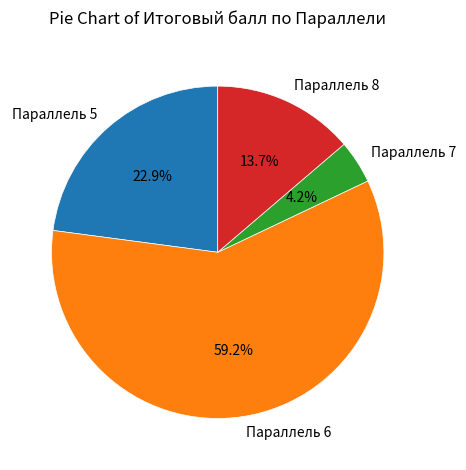

Rank the categories by value from highest to lowest.

Параллель 6, Параллель 5, Параллель 8, Параллель 7